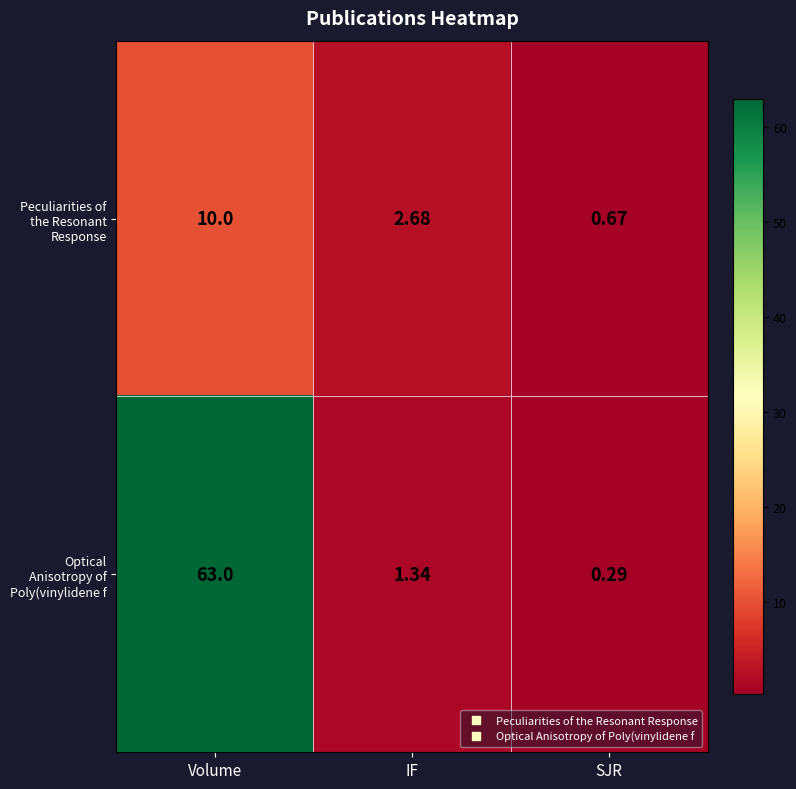

Which series has the largest total across all categories?

Optical Anisotropy of Poly(vinylidene f